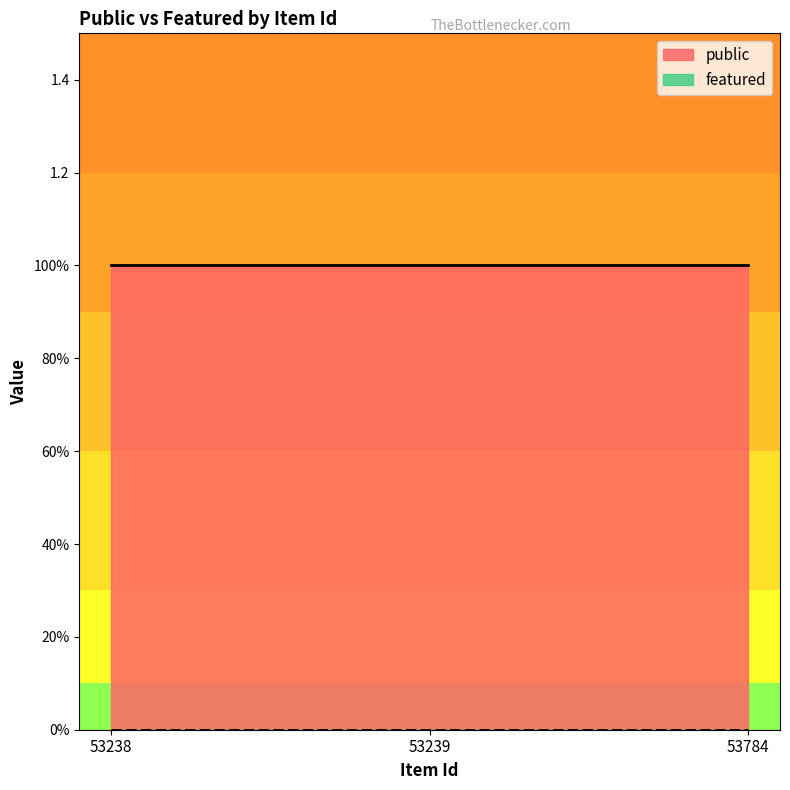

Read the public value at 53239.

1